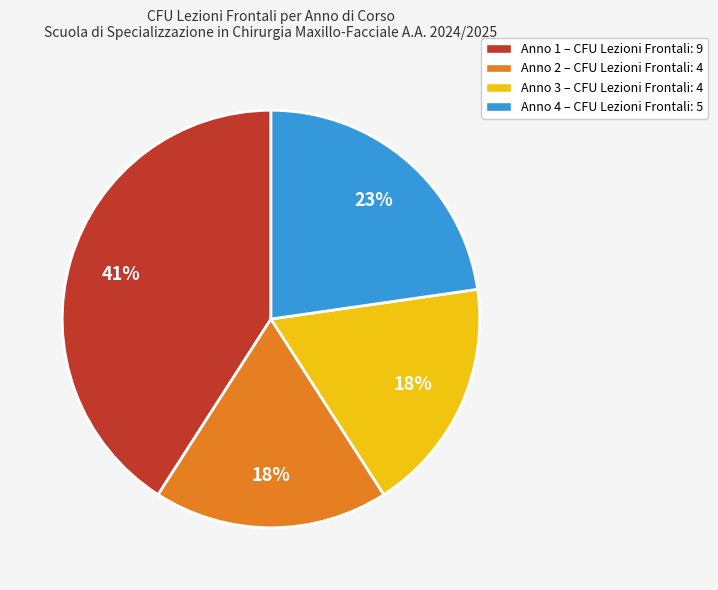

Between Anno 4 – CFU Lezioni Frontali: 5 and Anno 3 – CFU Lezioni Frontali: 4, which is larger?

Anno 4 – CFU Lezioni Frontali: 5